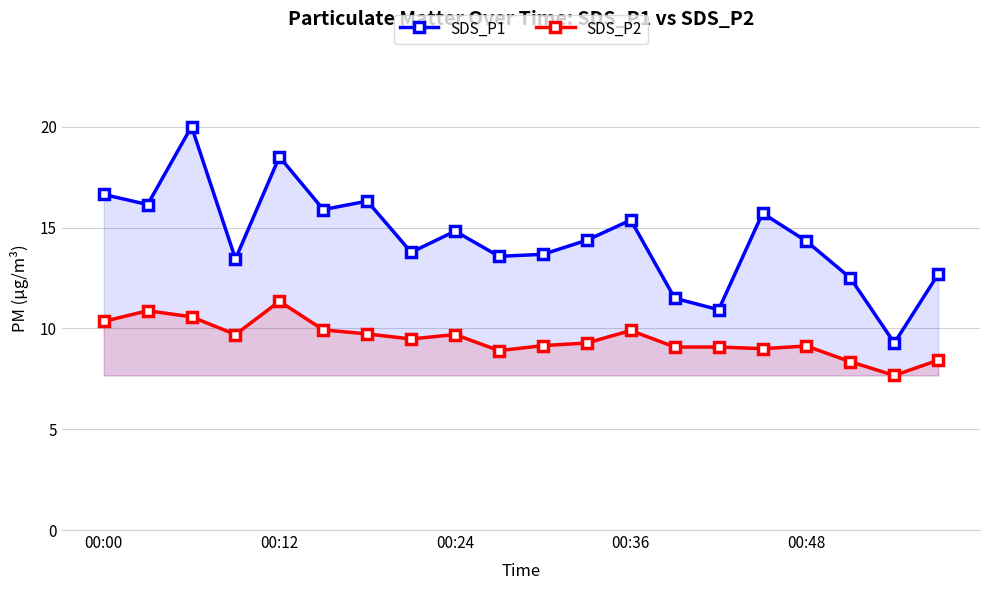

Rank the series by their average value, from lowest to highest.

SDS_P2, SDS_P1